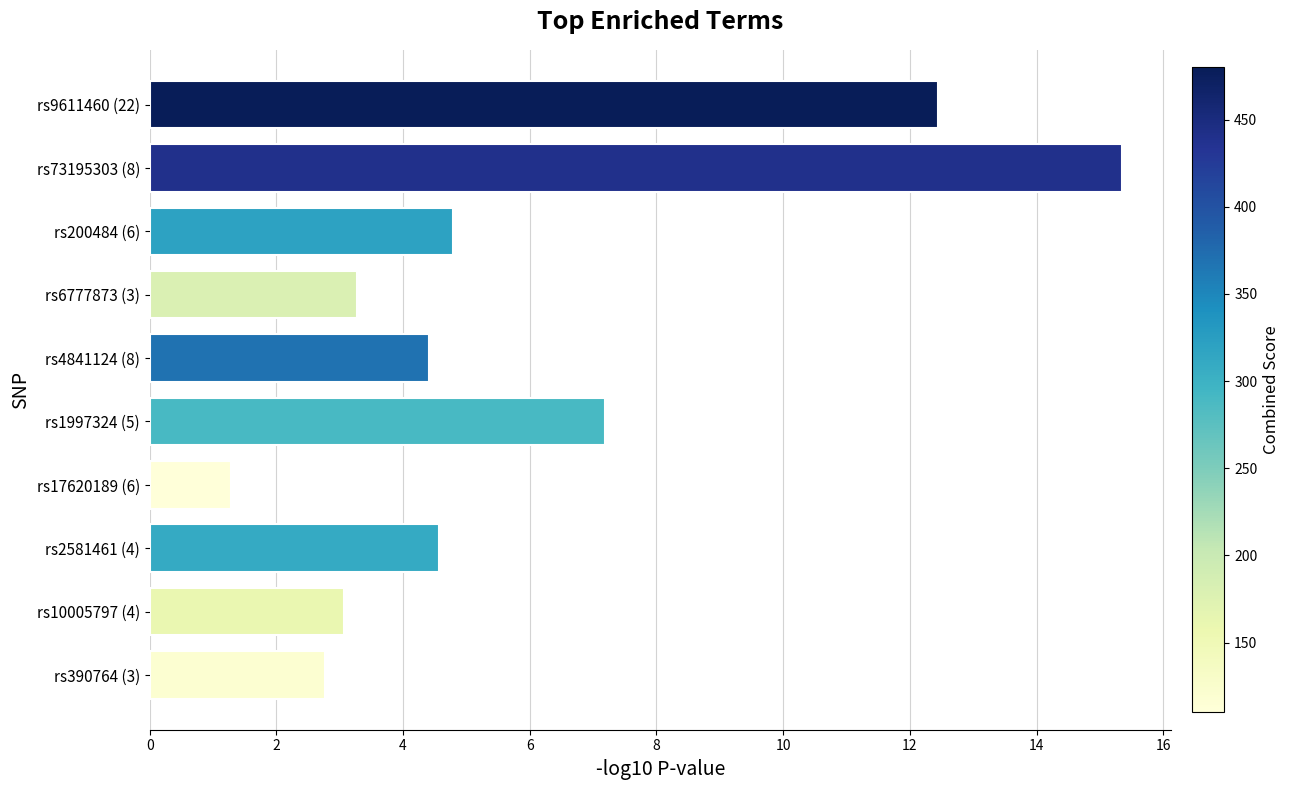

At which label is the value closest to 8?

rs1997324 (5)